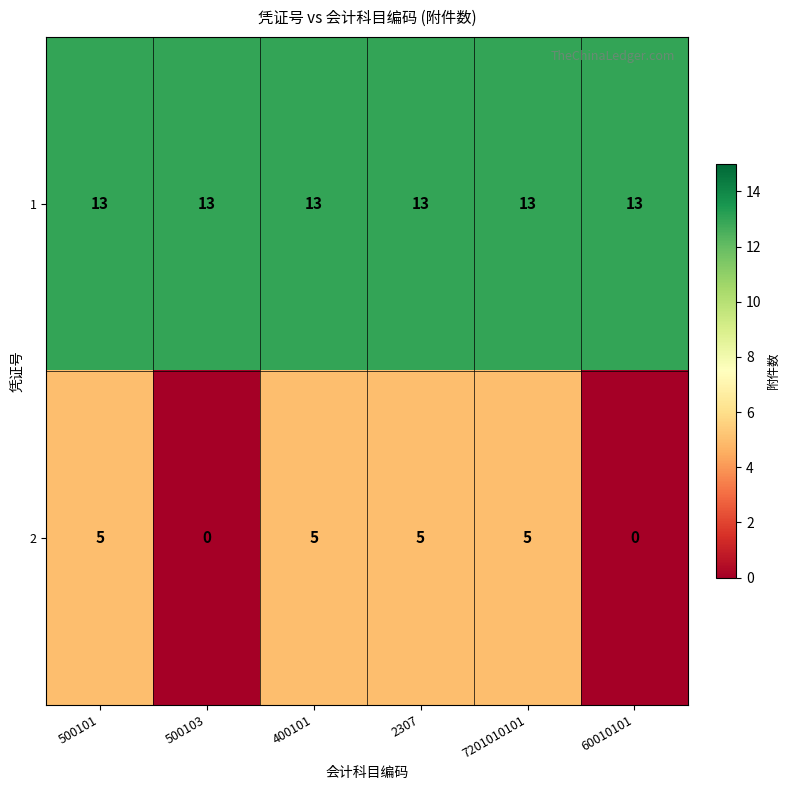

Reading right to left, extract all data points from this chart.

1: 60010101=13	7201010101=13	2307=13	400101=13	500103=13	500101=13
2: 60010101=0	7201010101=5	2307=5	400101=5	500103=0	500101=5